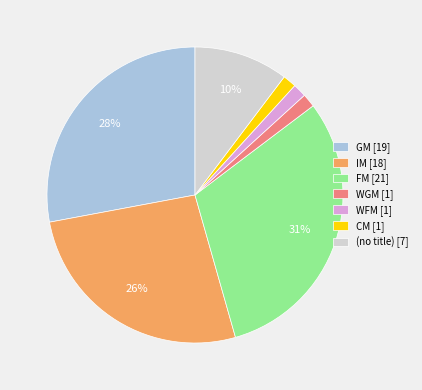

Combined, do GM [19] and WGM [1] account for over 50%?

No